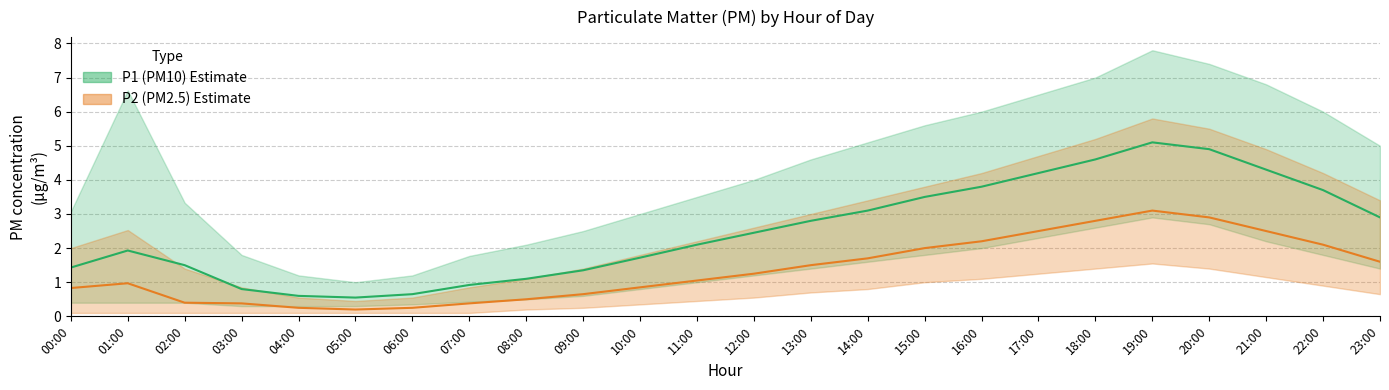

What is the average value of the P2 (PM2.5) Estimate series?

1.4